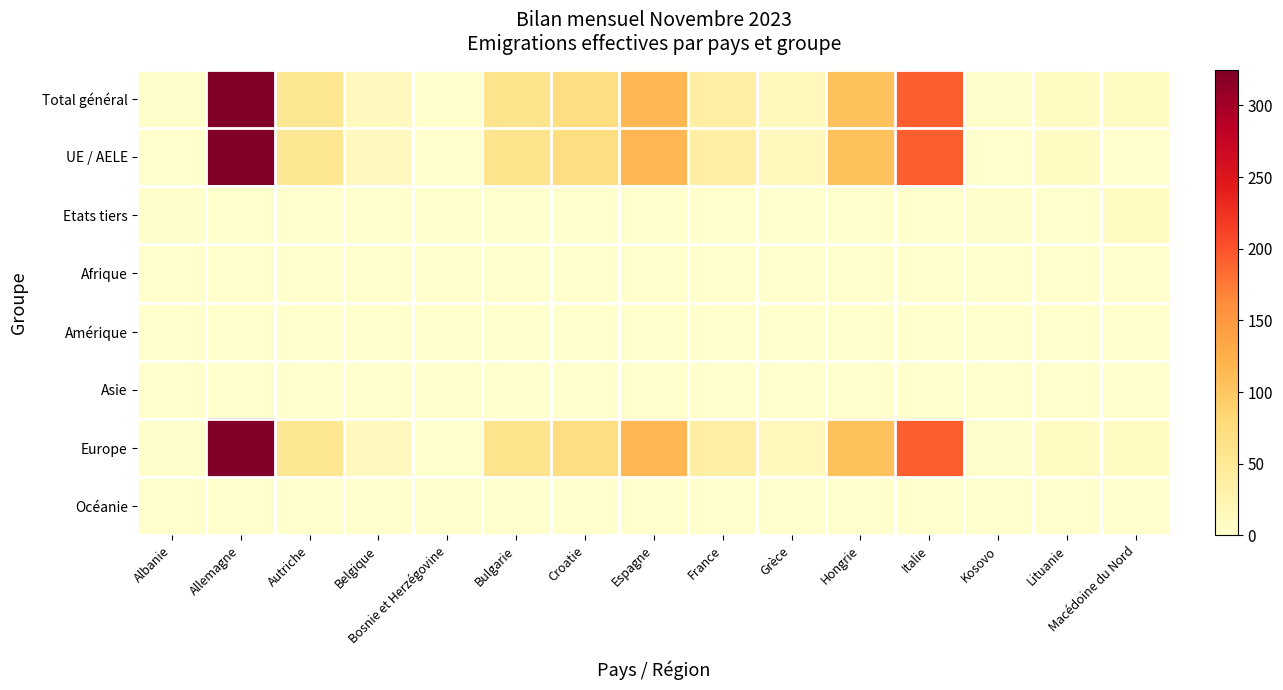

Reading left to right, transcribe all the data shown in this chart.

Total général: Albanie=2	Allemagne=325	Autriche=53	Belgique=12	Bosnie et Herzégovine=0	Bulgarie=59	Croatie=71	Espagne=116	France=36	Grèce=14	Hongrie=106	Italie=192	Kosovo=3	Lituanie=9	Macédoine du Nord=10
UE / AELE: Albanie=0	Allemagne=325	Autriche=53	Belgique=12	Bosnie et Herzégovine=0	Bulgarie=59	Croatie=71	Espagne=116	France=36	Grèce=14	Hongrie=106	Italie=192	Kosovo=0	Lituanie=9	Macédoine du Nord=0
Etats tiers: Albanie=2	Allemagne=0	Autriche=0	Belgique=0	Bosnie et Herzégovine=0	Bulgarie=0	Croatie=0	Espagne=0	France=0	Grèce=0	Hongrie=0	Italie=0	Kosovo=3	Lituanie=0	Macédoine du Nord=10
Afrique: Albanie=0	Allemagne=0	Autriche=0	Belgique=0	Bosnie et Herzégovine=0	Bulgarie=0	Croatie=0	Espagne=0	France=0	Grèce=0	Hongrie=0	Italie=0	Kosovo=0	Lituanie=0	Macédoine du Nord=0
Amérique: Albanie=0	Allemagne=0	Autriche=0	Belgique=0	Bosnie et Herzégovine=0	Bulgarie=0	Croatie=0	Espagne=0	France=0	Grèce=0	Hongrie=0	Italie=0	Kosovo=0	Lituanie=0	Macédoine du Nord=0
Asie: Albanie=0	Allemagne=0	Autriche=0	Belgique=0	Bosnie et Herzégovine=0	Bulgarie=0	Croatie=0	Espagne=0	France=0	Grèce=0	Hongrie=0	Italie=0	Kosovo=0	Lituanie=0	Macédoine du Nord=0
Europe: Albanie=2	Allemagne=325	Autriche=53	Belgique=12	Bosnie et Herzégovine=0	Bulgarie=59	Croatie=71	Espagne=116	France=36	Grèce=14	Hongrie=106	Italie=192	Kosovo=3	Lituanie=9	Macédoine du Nord=10
Océanie: Albanie=0	Allemagne=0	Autriche=0	Belgique=0	Bosnie et Herzégovine=0	Bulgarie=0	Croatie=0	Espagne=0	France=0	Grèce=0	Hongrie=0	Italie=0	Kosovo=0	Lituanie=0	Macédoine du Nord=0